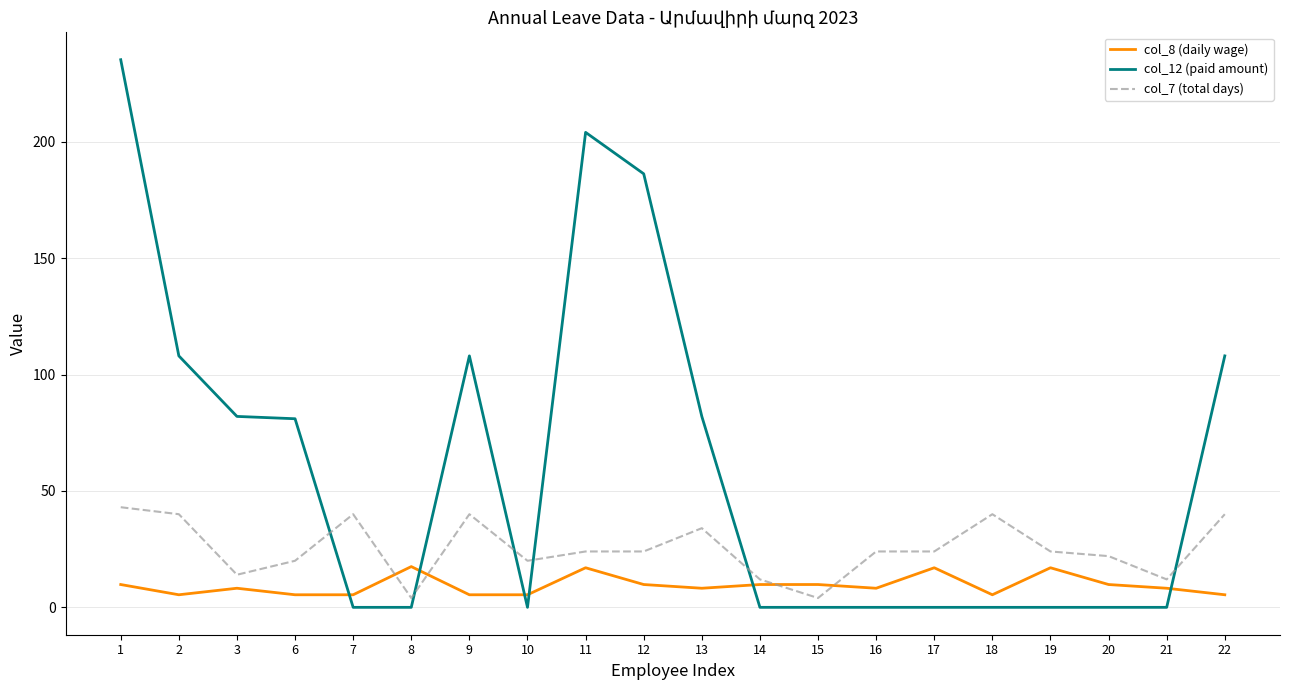

The col_12 (paid amount) series shows 108.0 at 2. True or false?

True